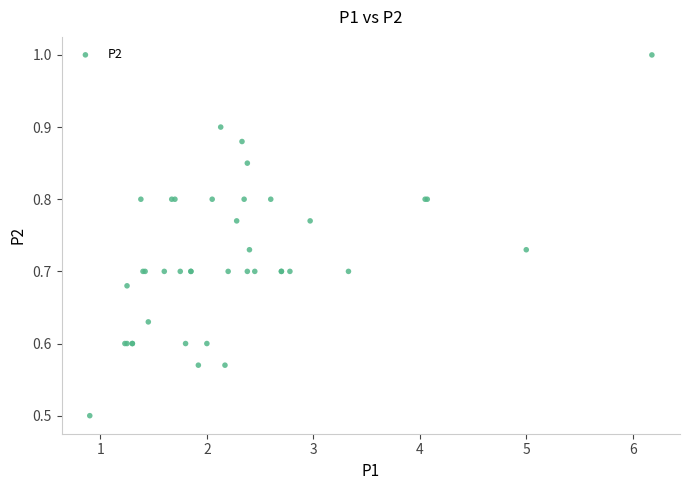

What Y value in the scatter plot is closest to 0?

0.5